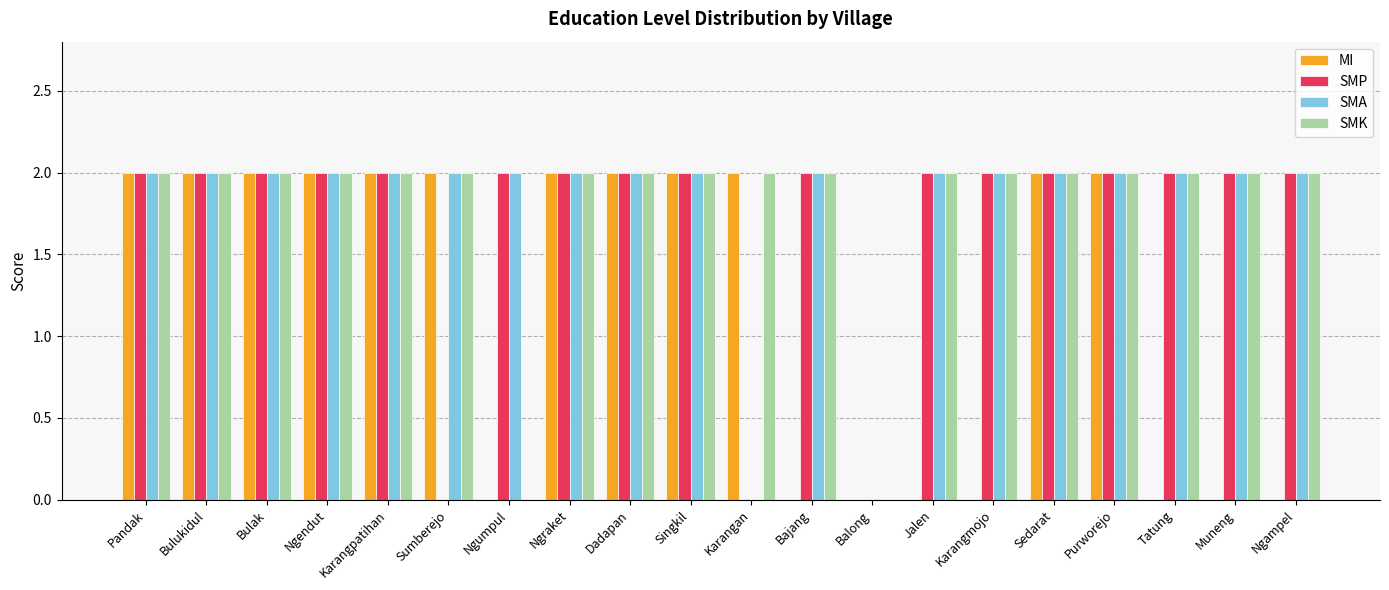

The value of MI at Ngampel is -1. True or false?

False